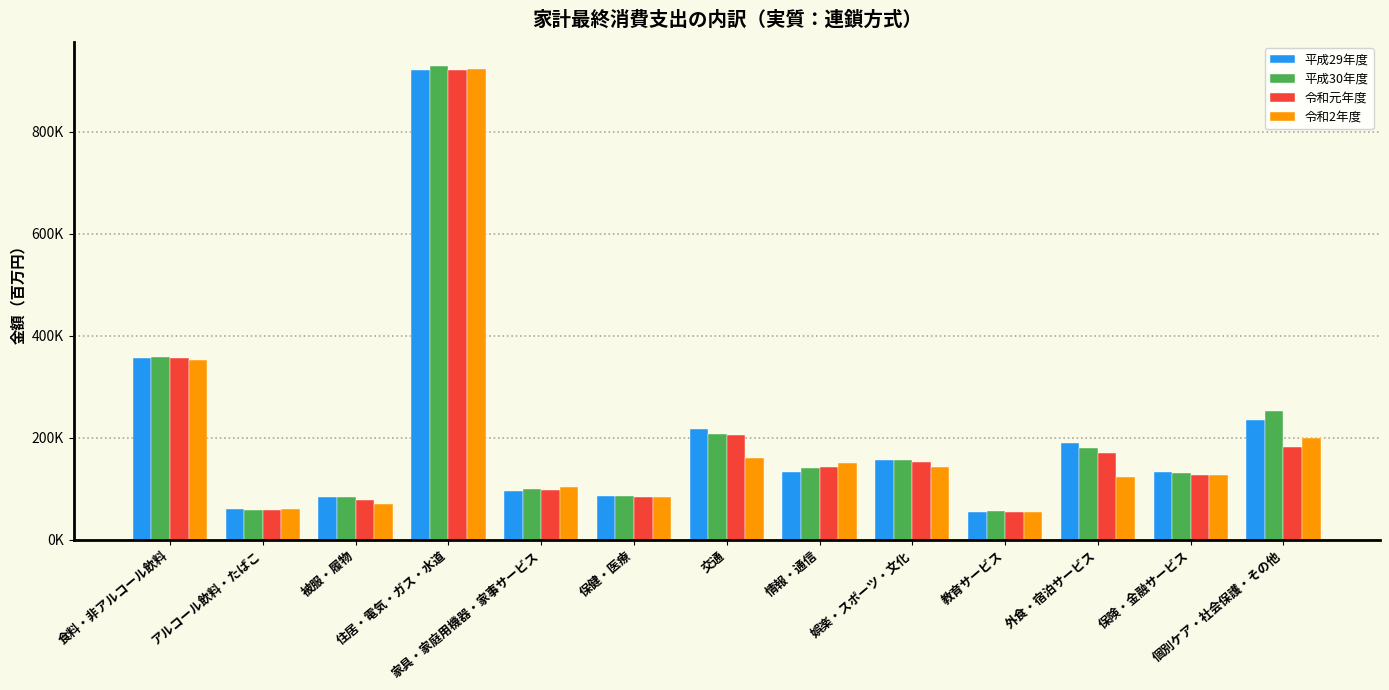

Which category has the highest value in the 令和元年度 series?

住居・電気・ガス・水道